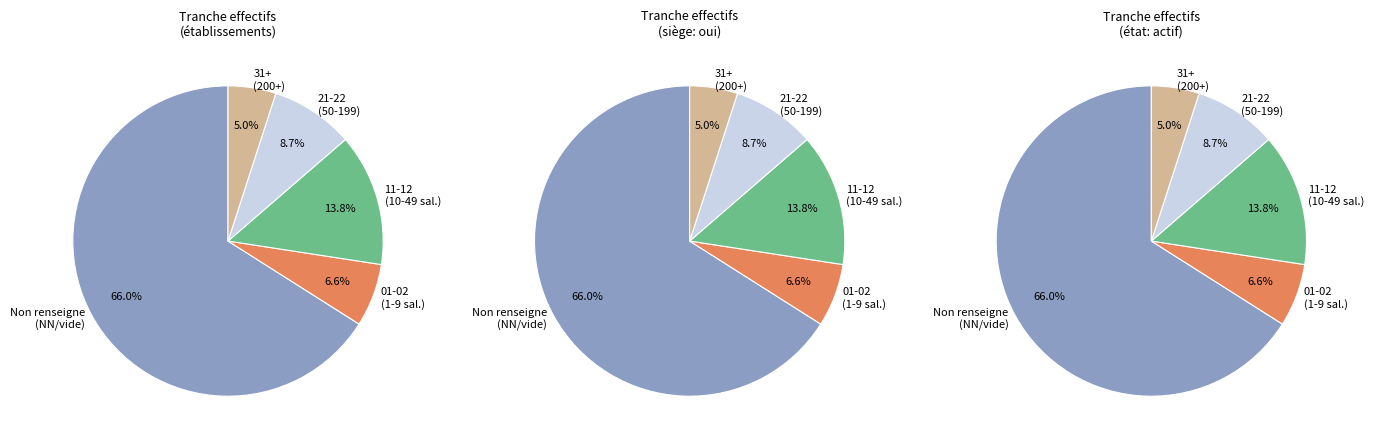

What percentage do 22 and  together represent?

37.3%